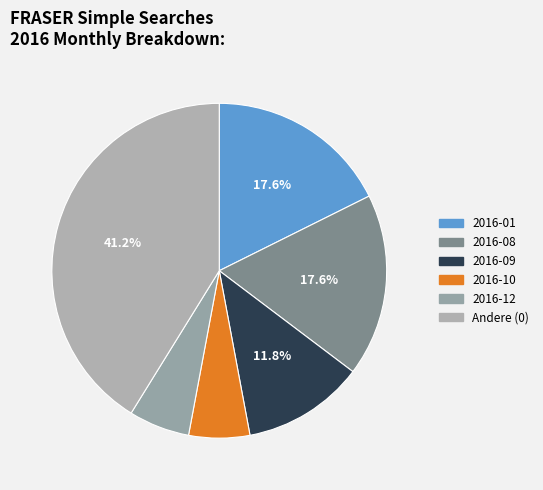

To the nearest percent, what is the difference between the 2016-12 and 2016-09 slice percentages?

6%